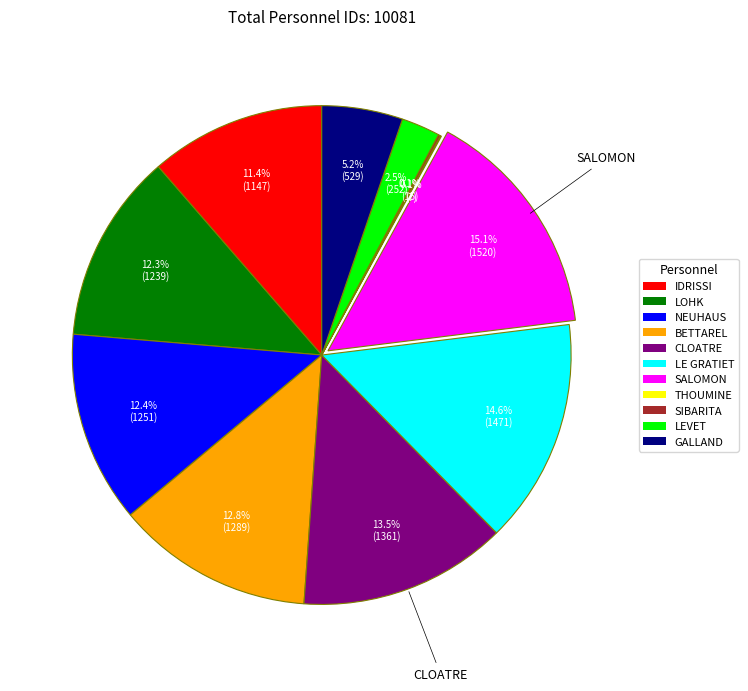

Which has a higher value, IDRISSI or LE GRATIET?

LE GRATIET